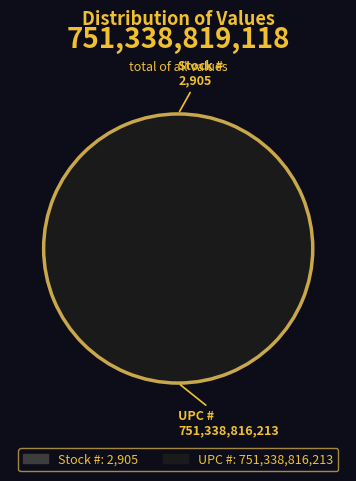

Do UPC # and Stock # together represent more than half of the pie?

Yes